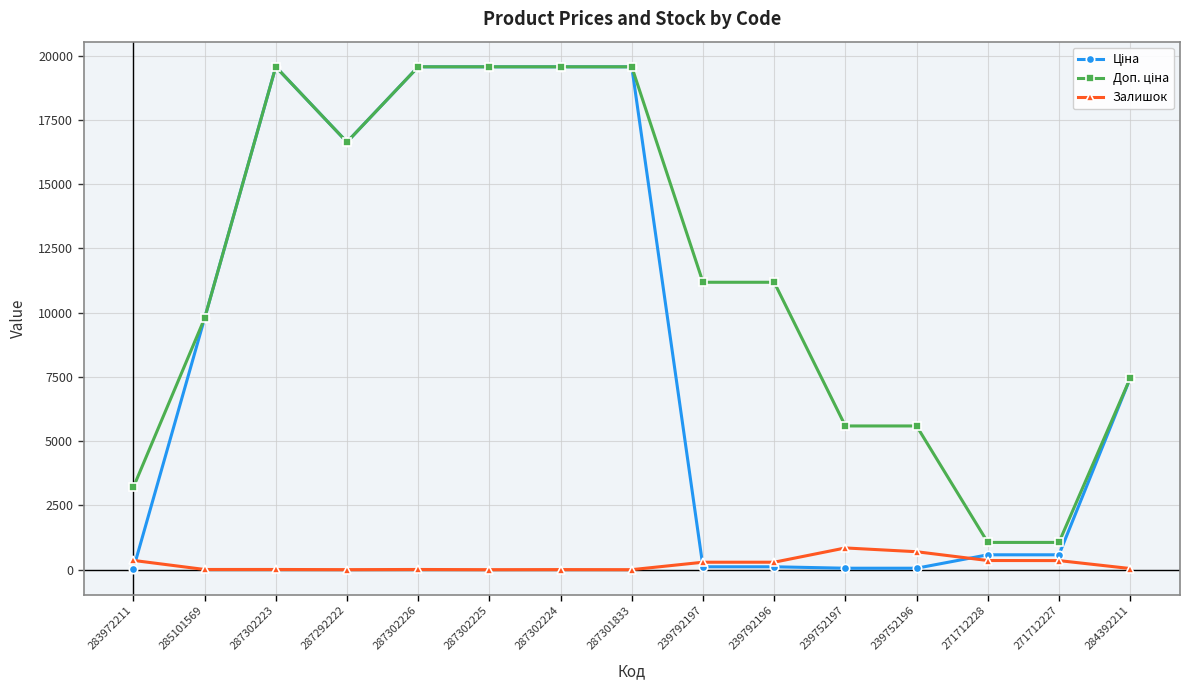

What is the greatest value displayed?

19564.9